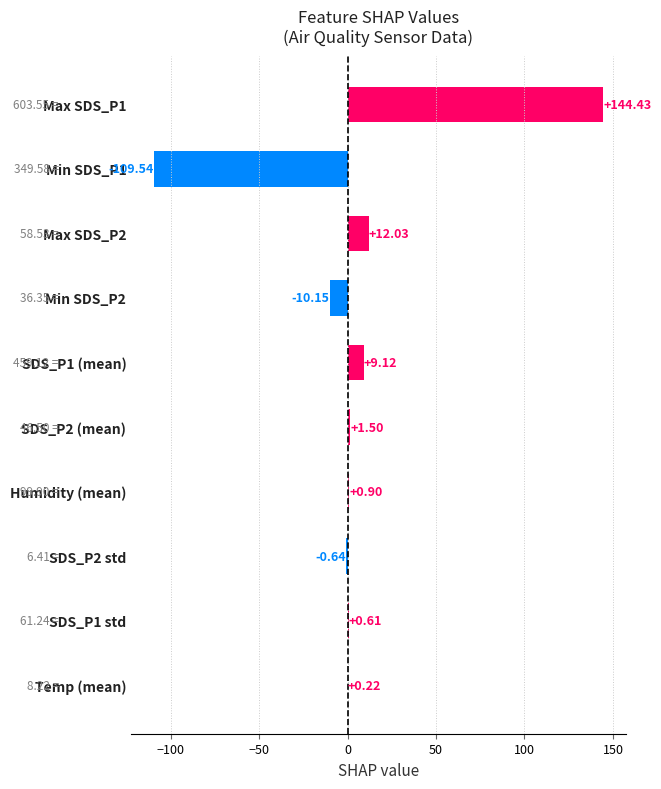

What is the sum of all values?

48.5